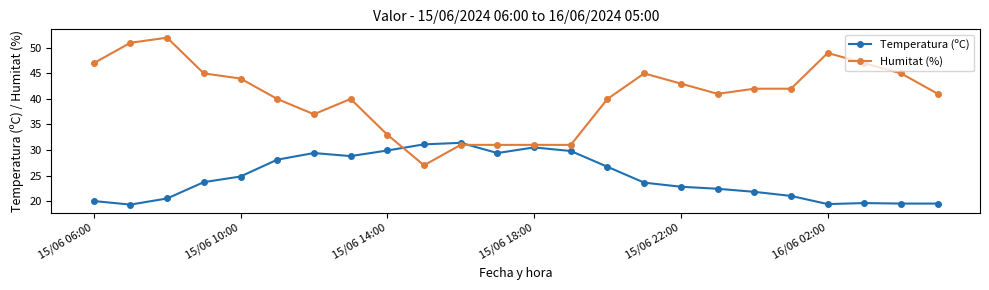

What is the value of the Temperatura (ºC) point at the 13th from the left?

30.5